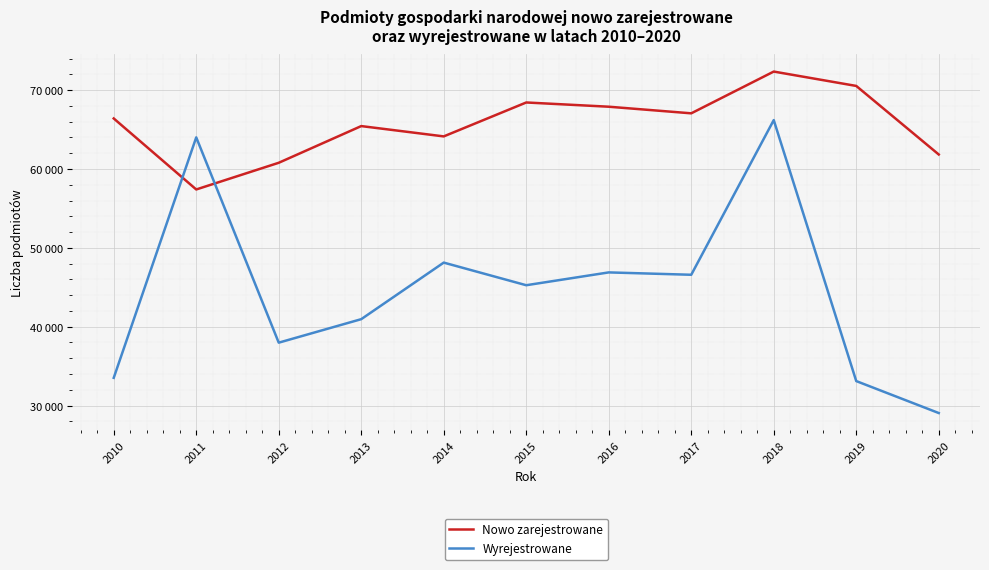

Does the chart have visible grid lines?

Yes